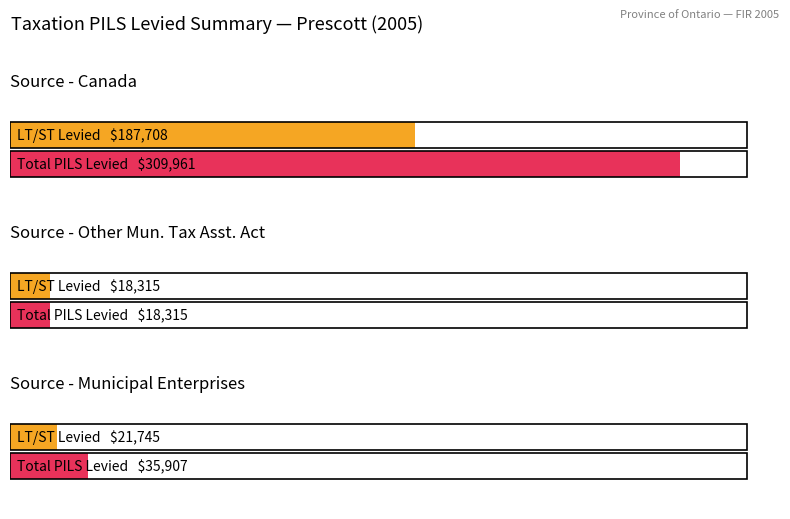

What position from the right is Canada?

3